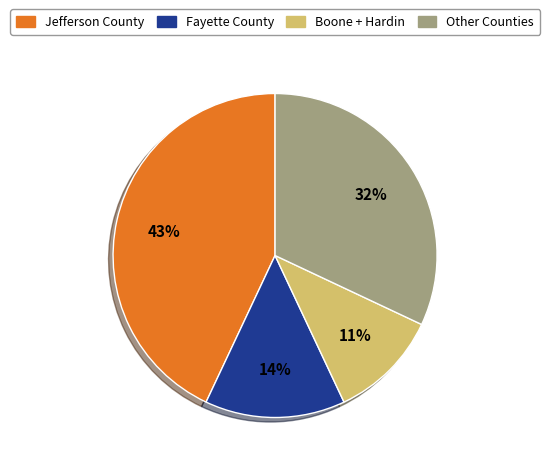

Count the number of slices in the pie.

4